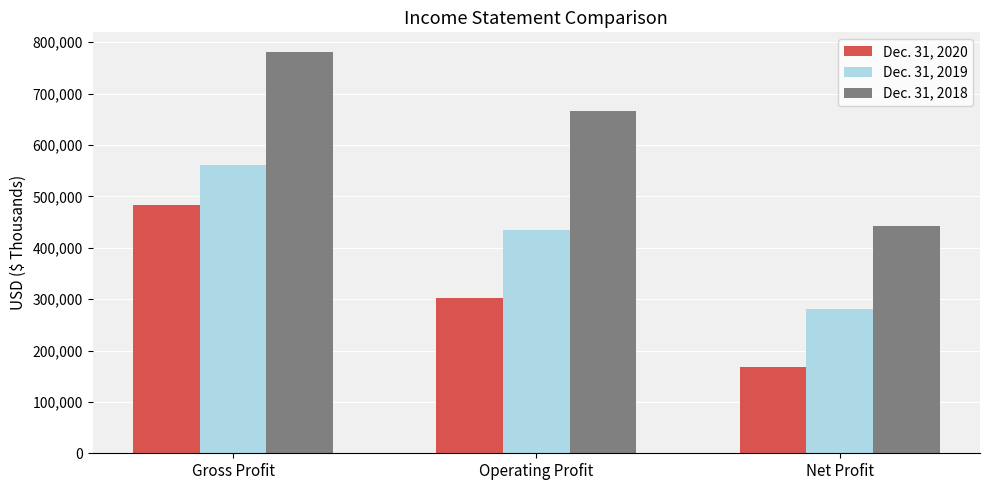

What is the average value of the Dec. 31, 2020 series?

317911